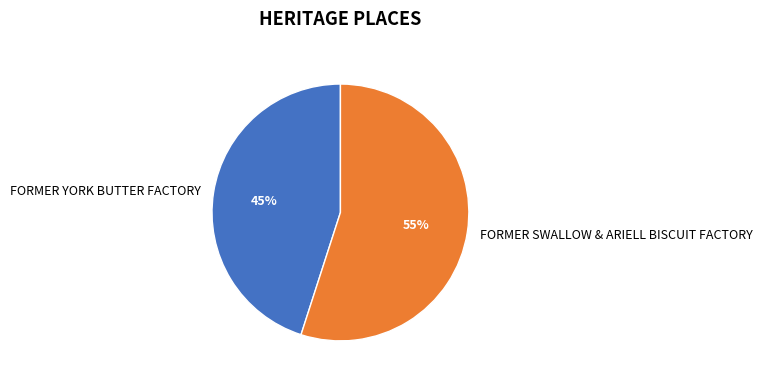

The FORMER YORK BUTTER FACTORY slice represents 35% of the pie. True or false?

False